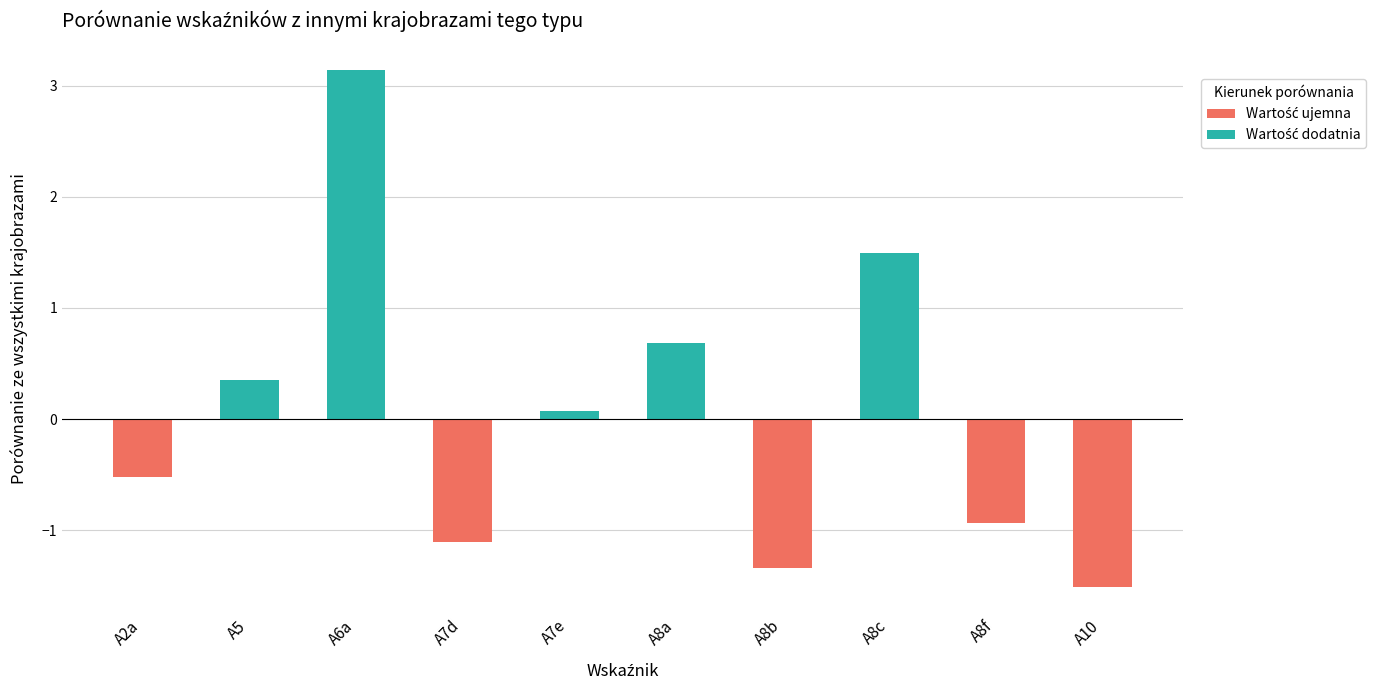

What is the difference between the maximum and minimum values?

4.7